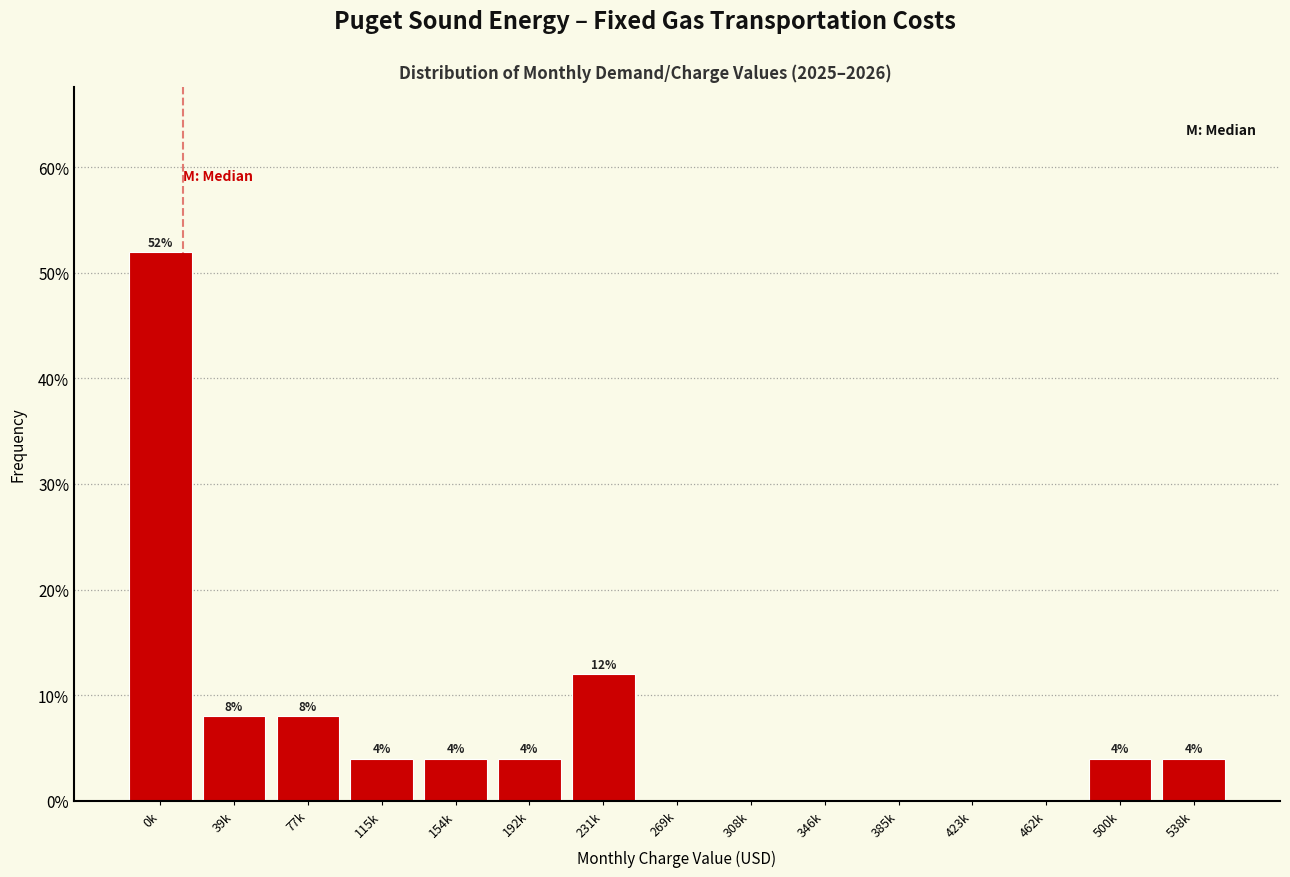

Reading left to right, what are all the values shown in this chart?

0k=52	39k=8	77k=8	115k=4	154k=4	192k=4	231k=12	269k=0	308k=0	346k=0	385k=0	423k=0	462k=0	500k=4	538k=4